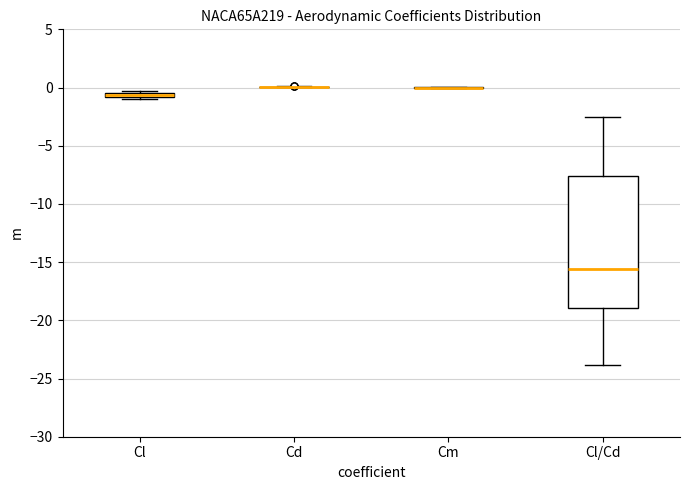

Comparing the boxes themselves (not the whiskers), which one is the tallest?

Cl/Cd